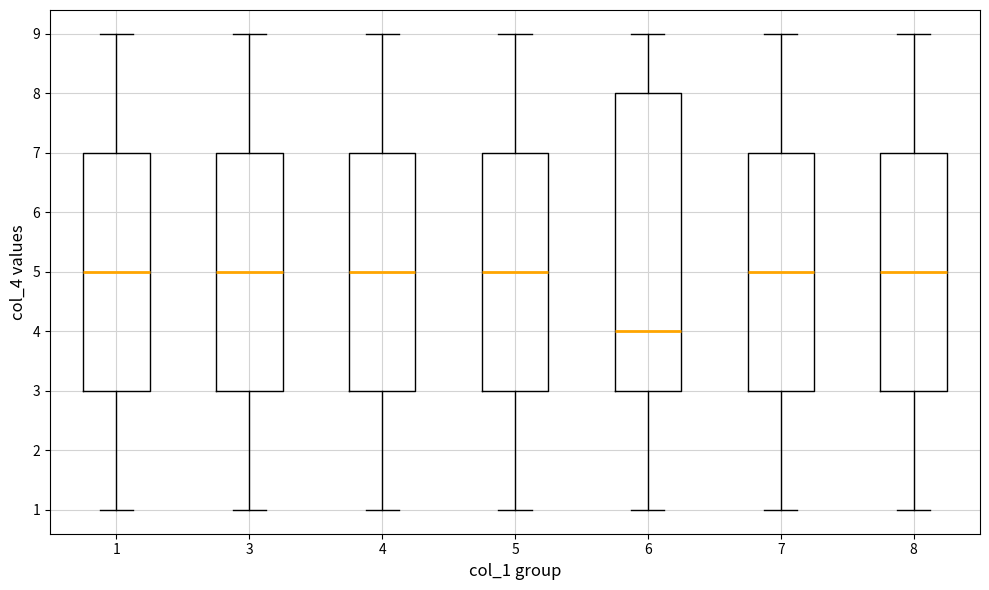

Where does the lower whisker of the box at x = 4 end on the y-axis? The values are not printed on the chart, so give them approximately, as read against the axis.

1